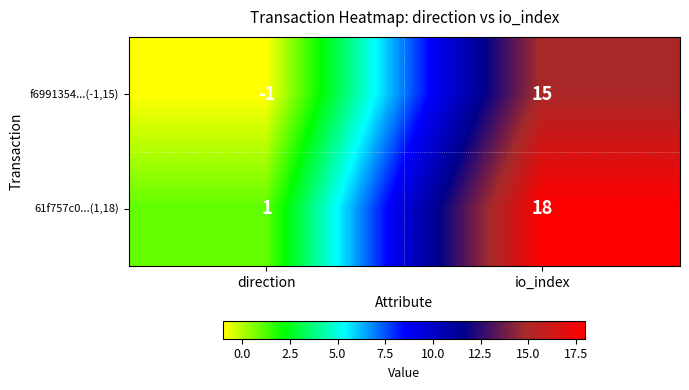

At which category is the sum across all series the highest?

io_index